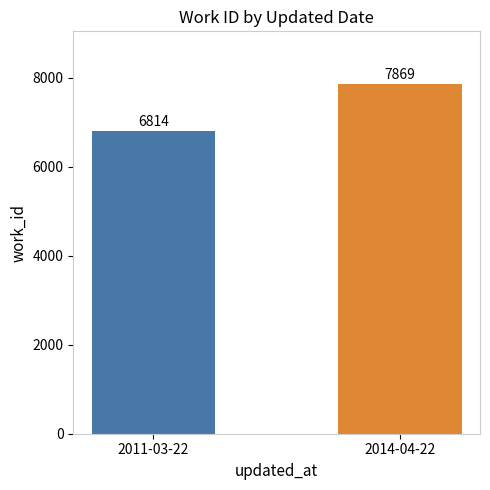

The value at 2011-03-22 is 6814. True or false?

True